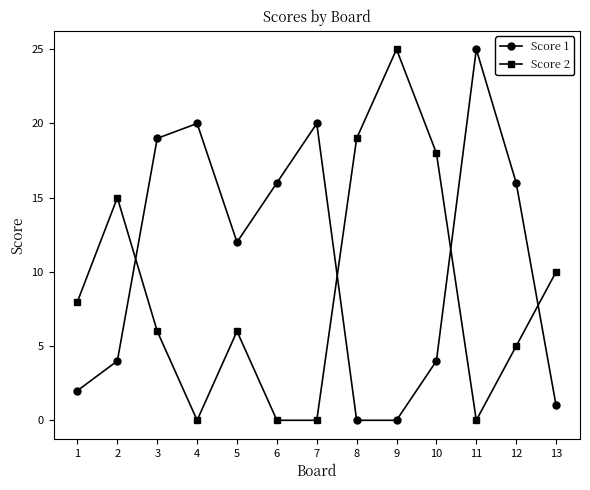

List the series in order of their overall mean, highest first.

Score 1, Score 2